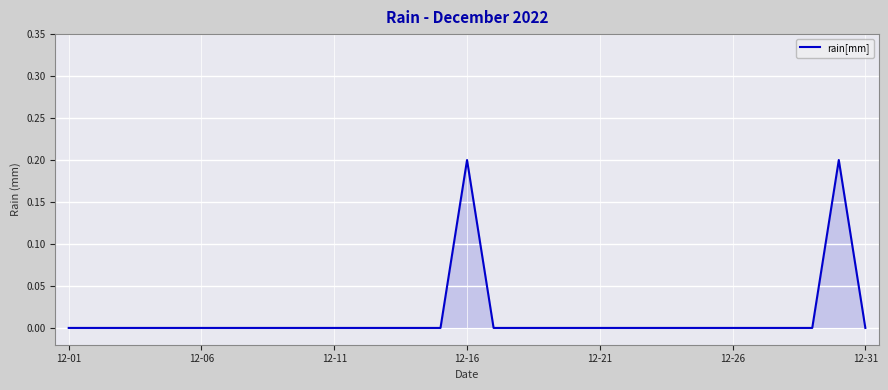

What is the sum of all values?

0.4